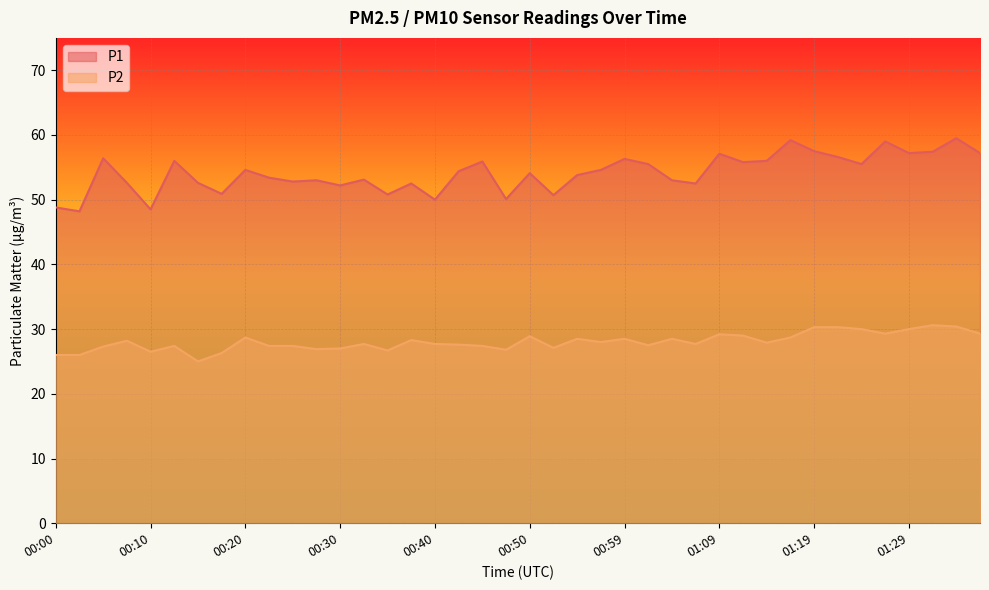

What is the label of the 11th point from the left?

00:25